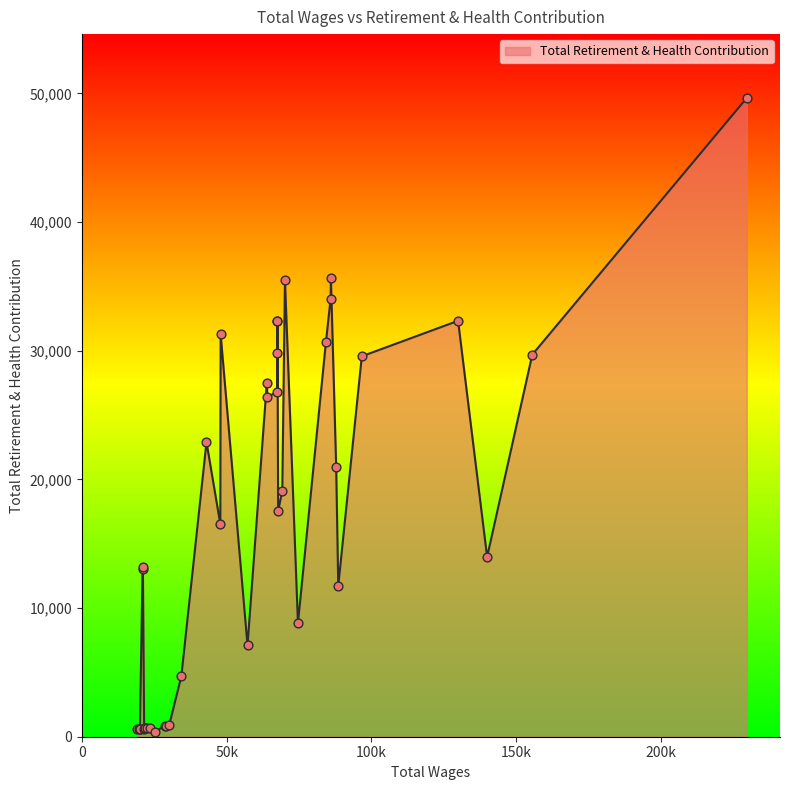

Between 64044 and 74611, which is larger?

64044